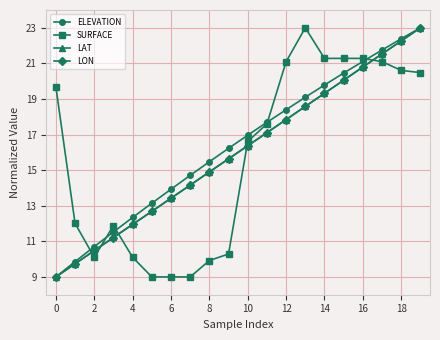

Reading left to right, extract all data points from this chart.

ELEVATION: 9.0	9.9	10.7	11.5	12.3	13.1	13.9	14.7	15.5	16.2	17.0	17.7	18.4	19.1	19.8	20.5	21.1	21.8	22.4	23.0
SURFACE: 19.7	12.0	10.1	11.9	10.1	9.0	9.0	9.0	9.9	10.3	16.6	17.6	21.1	23.0	21.3	21.3	21.3	21.1	20.6	20.5
LAT: 9.0	9.7	10.5	11.2	12.0	12.7	13.4	14.2	14.9	15.6	16.4	17.1	17.8	18.6	19.3	20.1	20.8	21.5	22.3	23.0
LON: 9.0	9.7	10.5	11.2	11.9	12.7	13.4	14.2	14.9	15.6	16.4	17.1	17.8	18.6	19.3	20.1	20.8	21.5	22.3	23.0